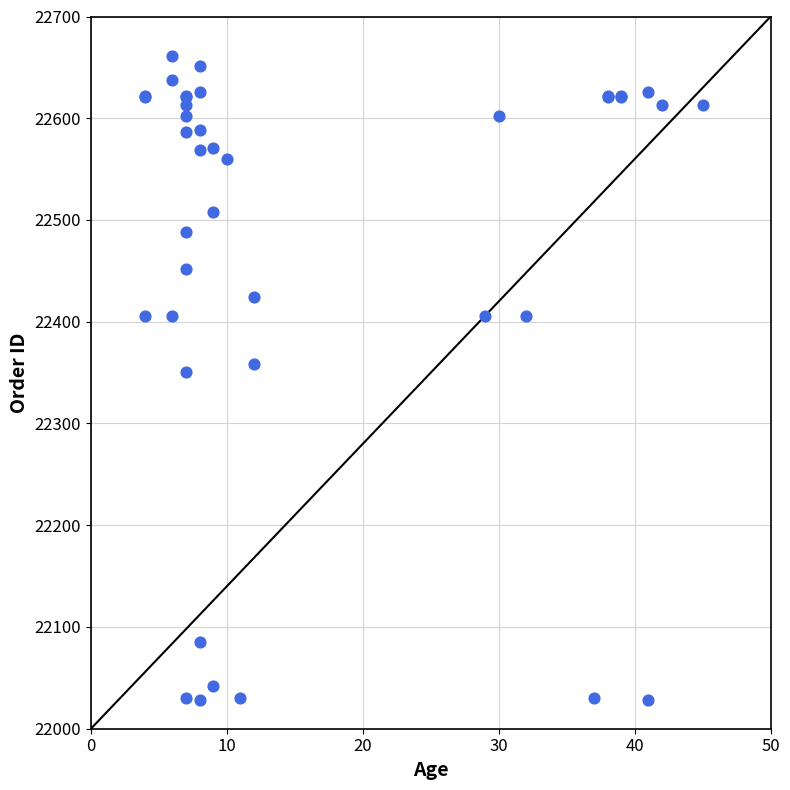

What Y value in the scatter plot is closest to 22344?

22351